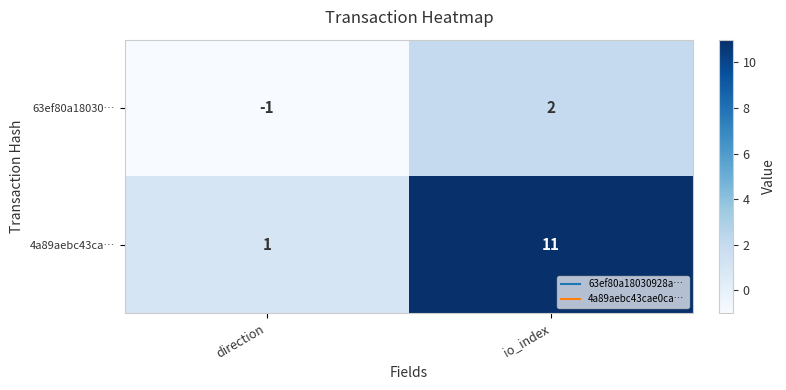

Is it true that 63ef80a18030… equals -2 at direction?

False